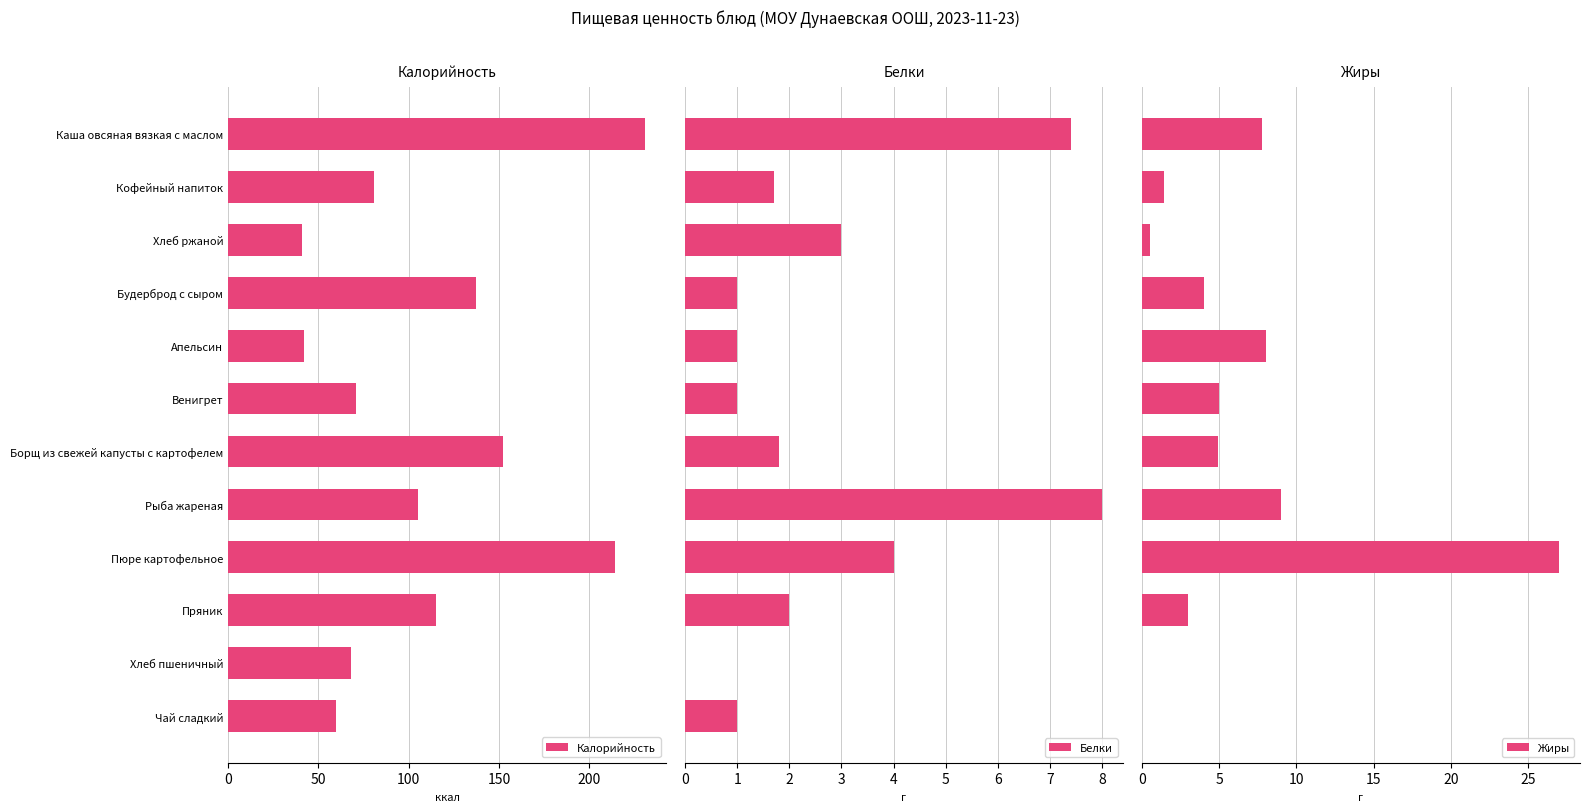

True or false: Калорийность has a value of 33.3 at Кофейный напиток.

False